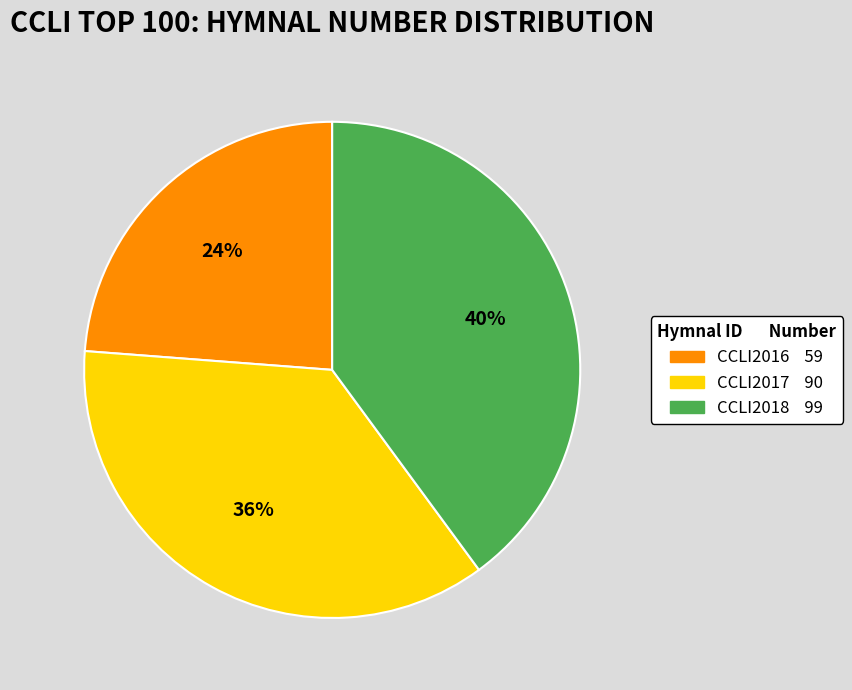

Does any single category account for the majority?

No